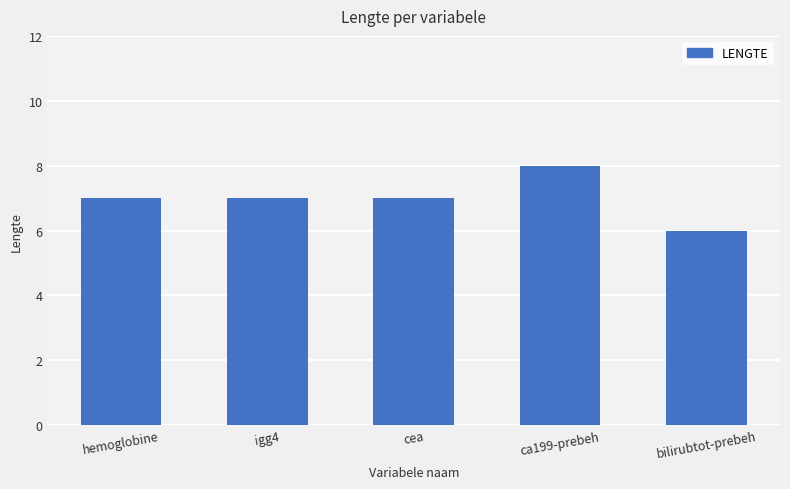

What is the difference between the maximum and minimum values?

2